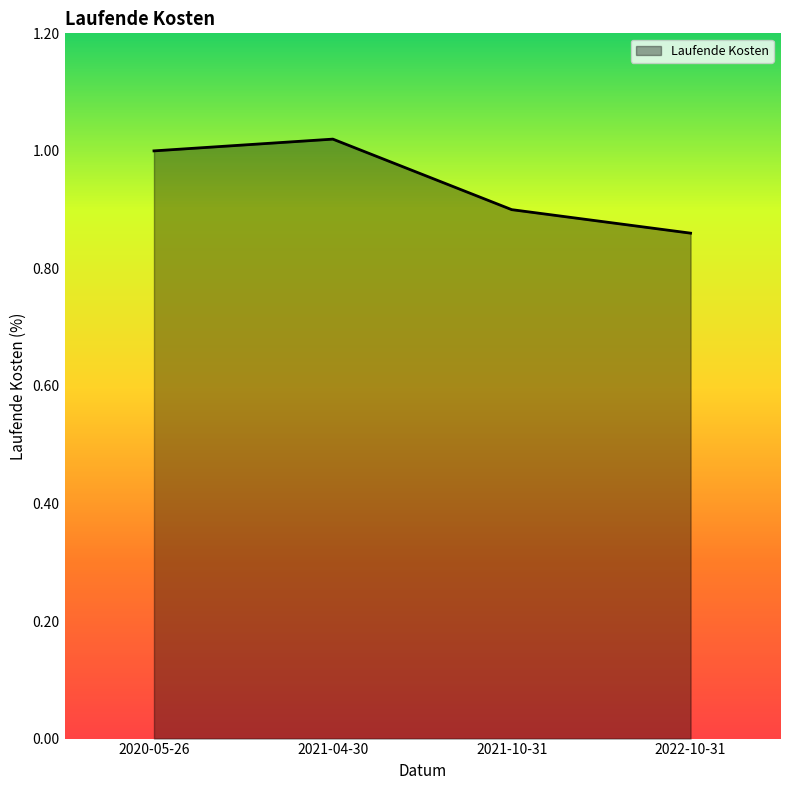

Count the values in the range 0 to 1.

3